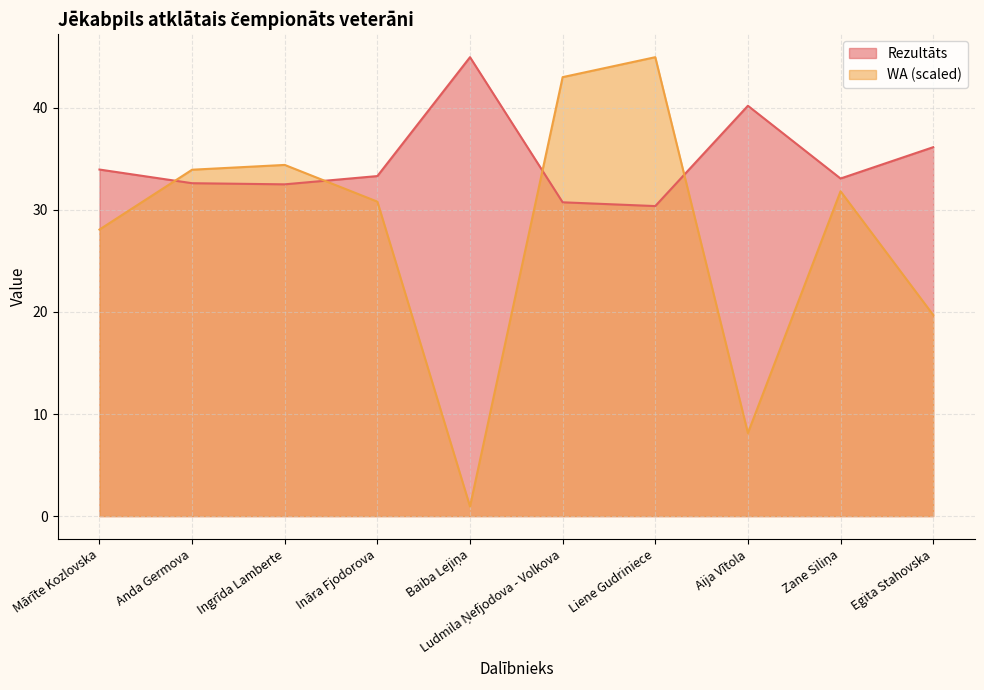

At which label is WA closest to 22?

Egita Stahovska